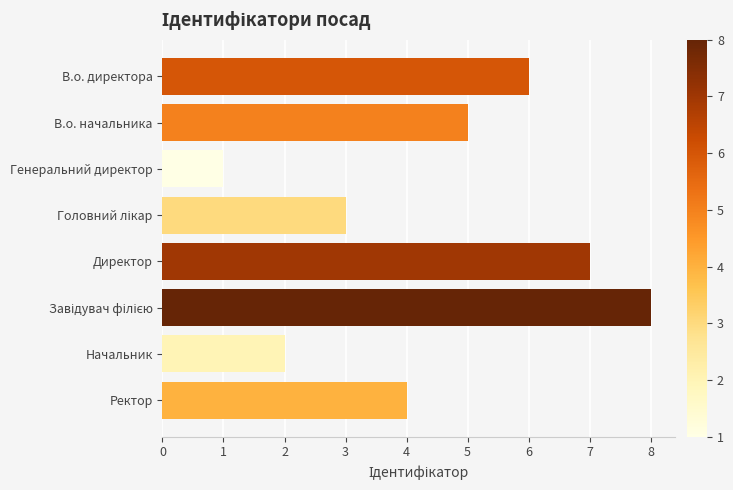

What is the change in value from Генеральний директор to Начальник?

+1